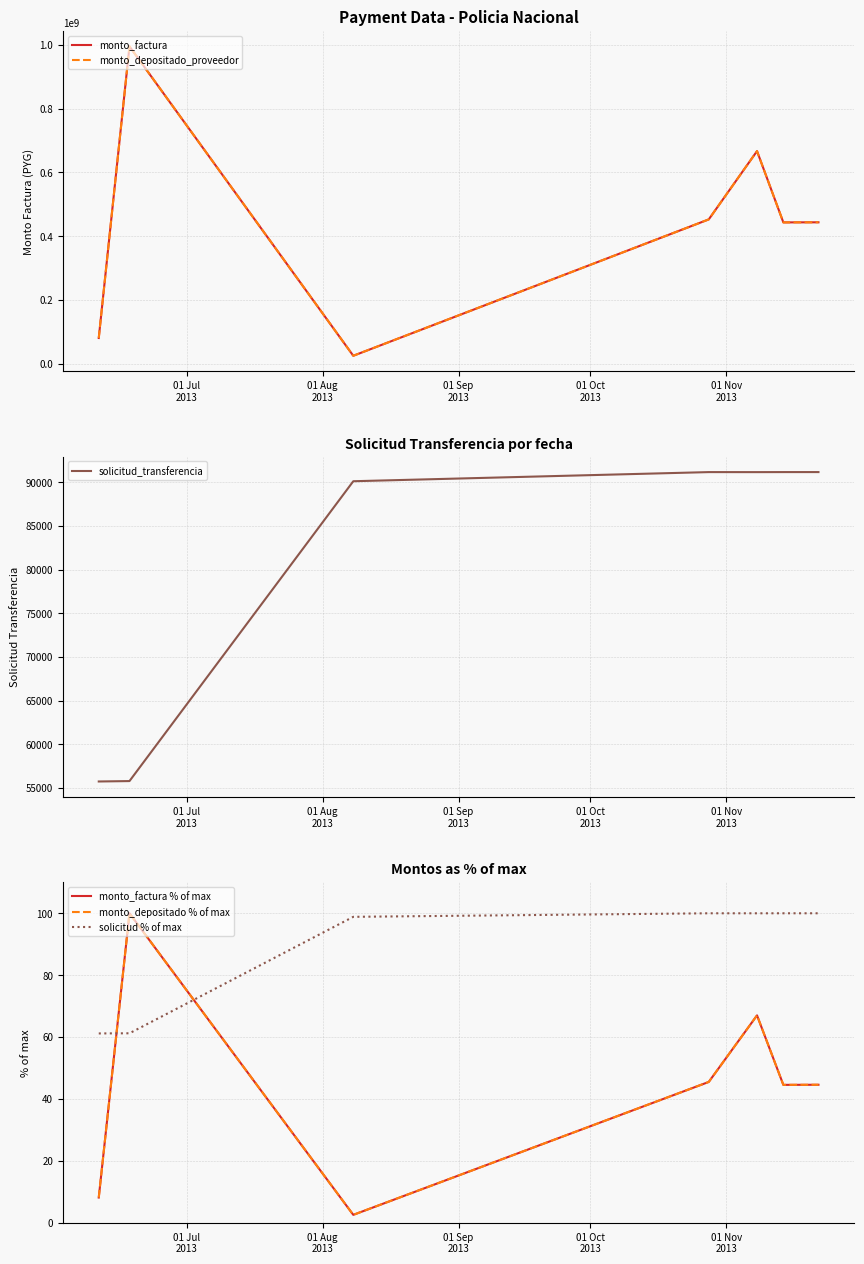

What is the average value of the solicitud % of max series?

88.7